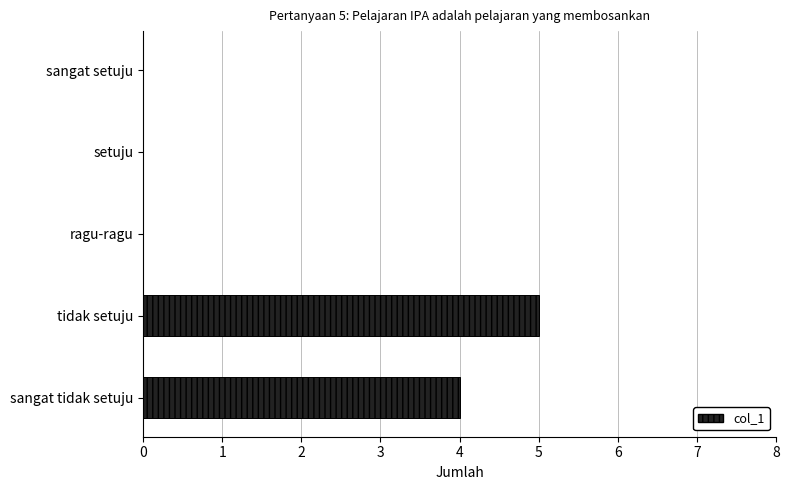

What is the sum of all values?

9